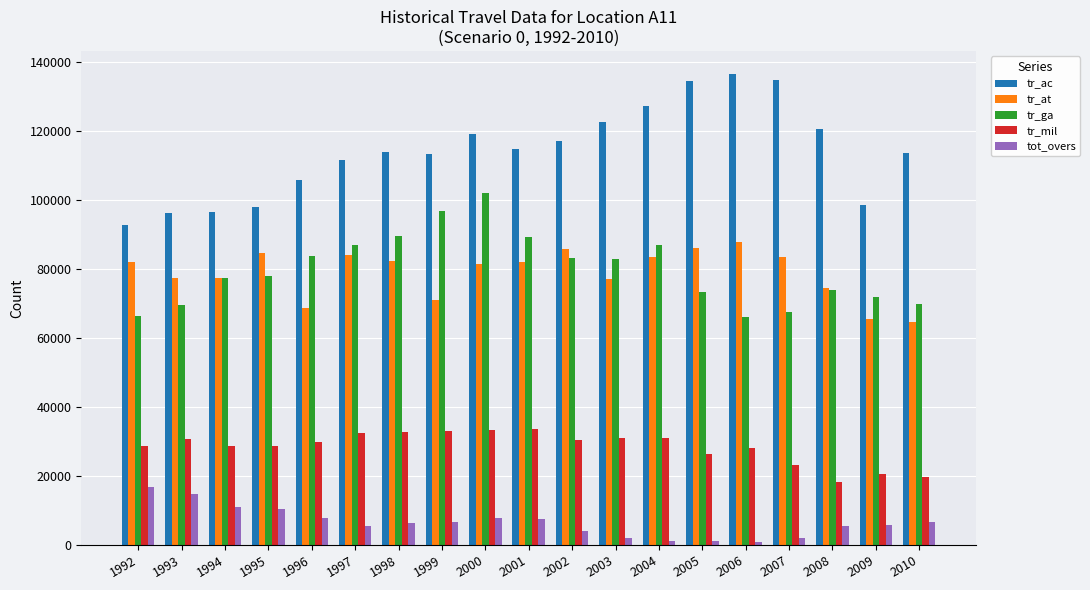

At 2000, list the series in order from largest to smallest.

tr_ac, tr_ga, tr_at, tr_mil, tot_overs